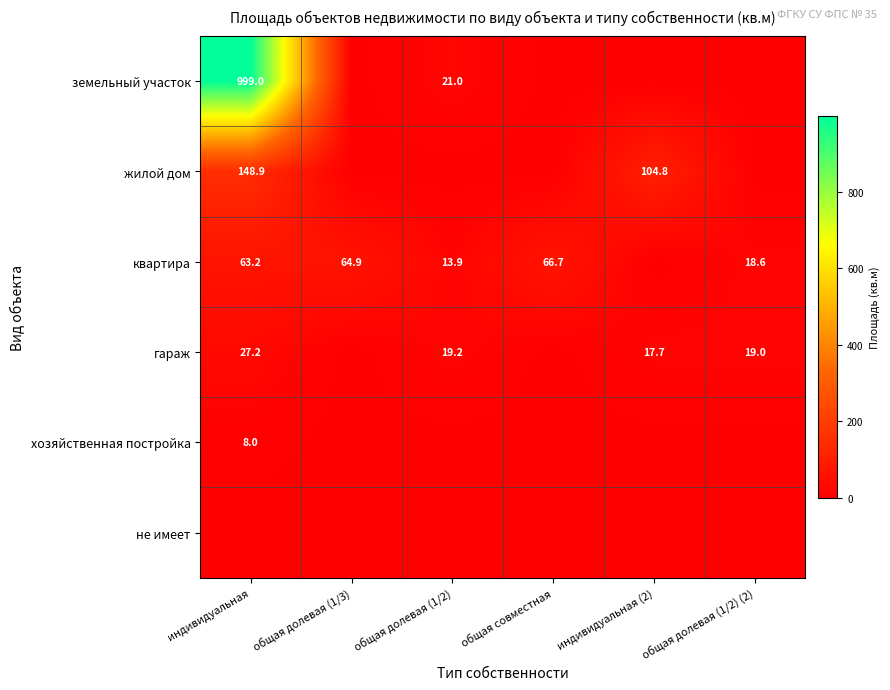

The гараж series shows 17.7 at индивидуальная (2). True or false?

True